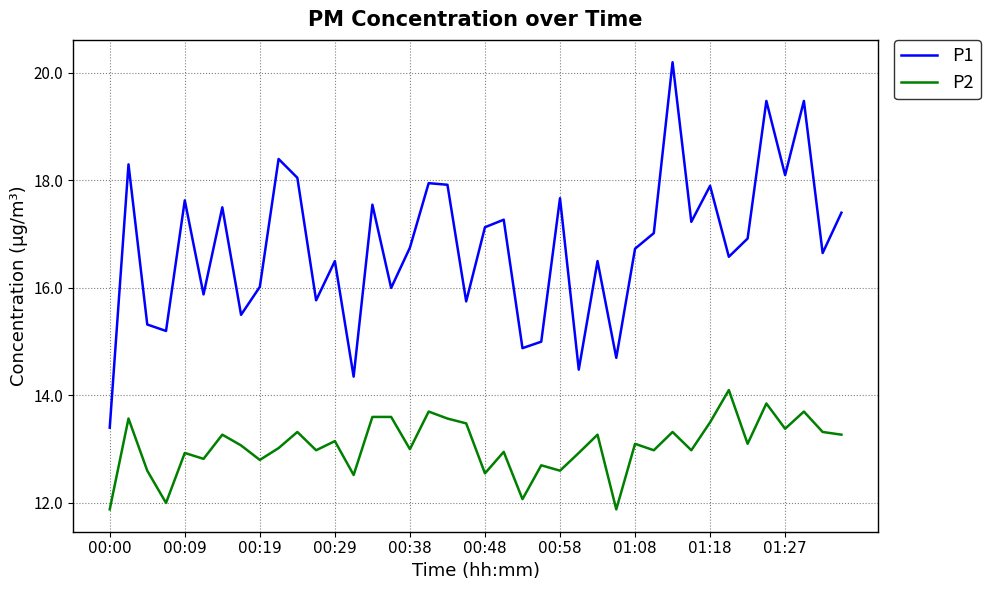

What is the difference between the maximum and minimum values in the P2 series?

2.2